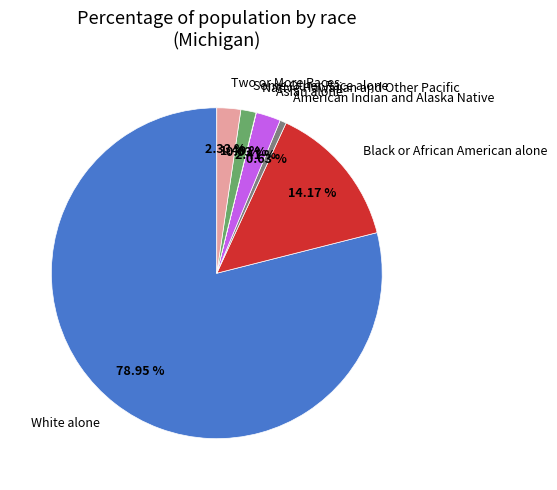

Is the sum of Two or More Races and Black or African American alone greater than half?

No